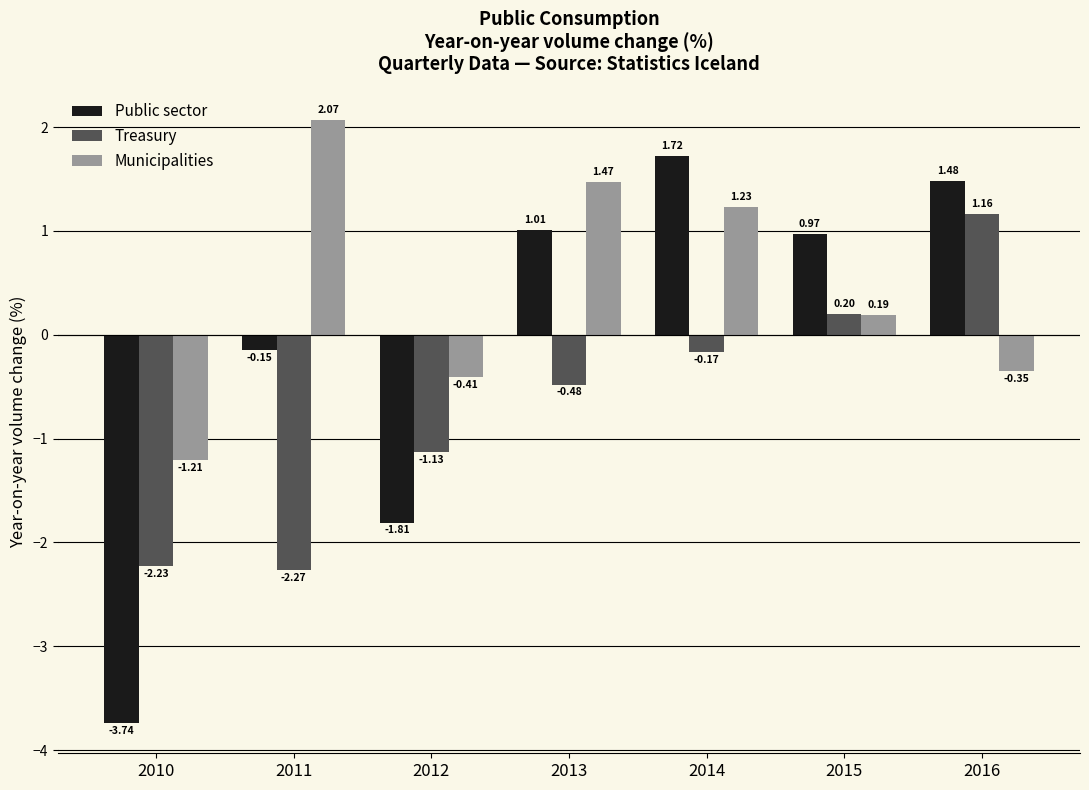

Which series has the largest total across all categories?

Municipalities